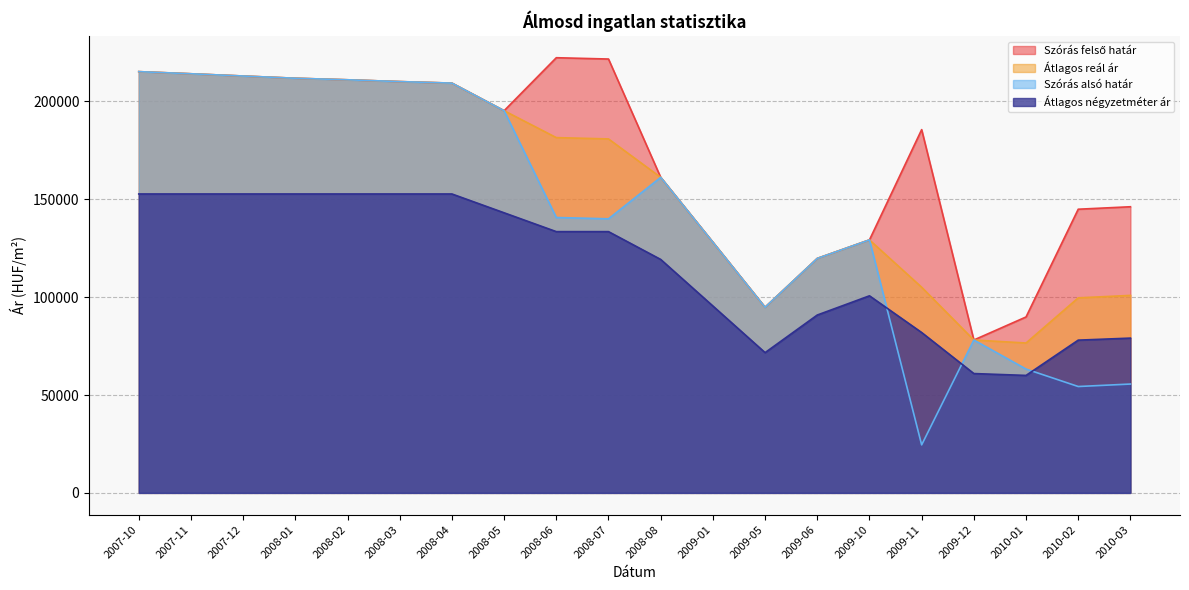

Which has a higher value, 2008-03 or 2008-07?

2008-07